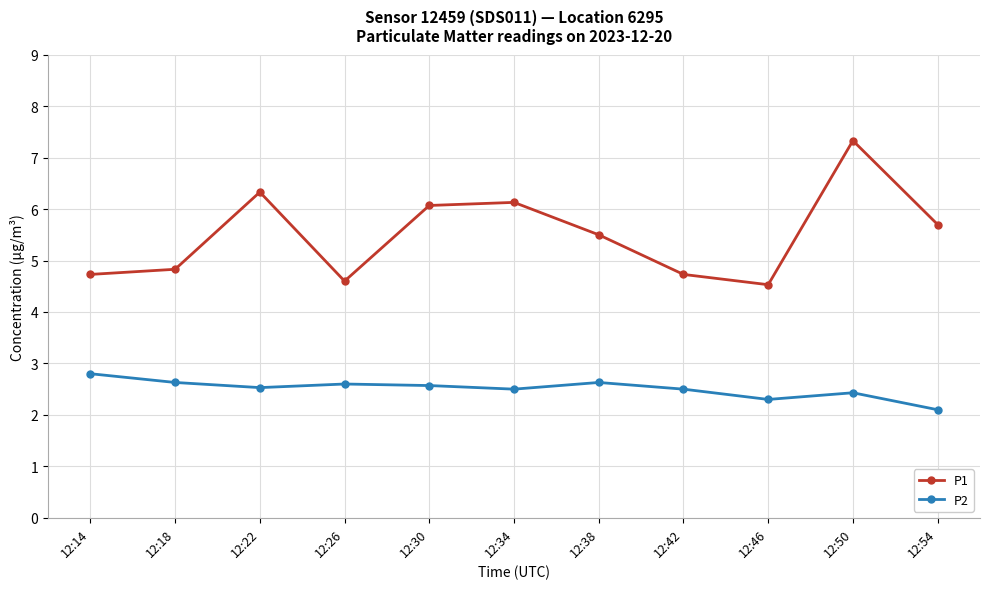

True or false: P2 and P1 intersect in this chart.

False